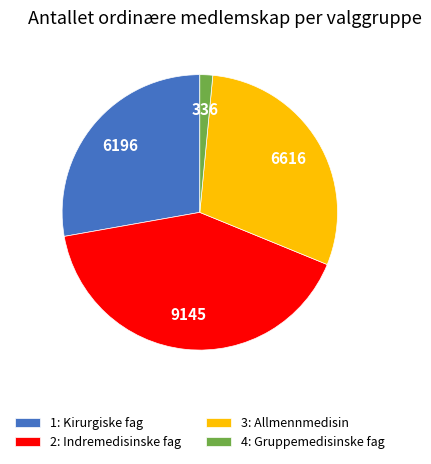

Approximately how many times larger is the value at 1: Kirurgiske fag compared to 2: Indremedisinske fag?

0.7